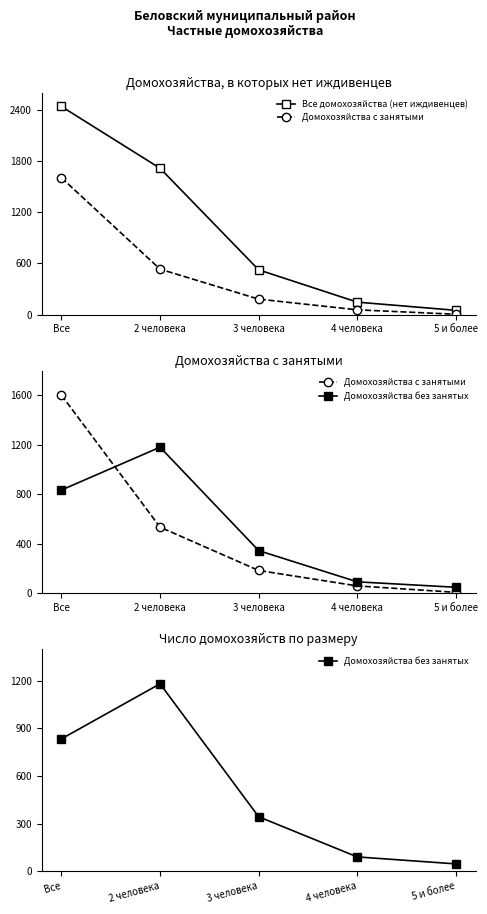

Count the number of data series in this chart.

3